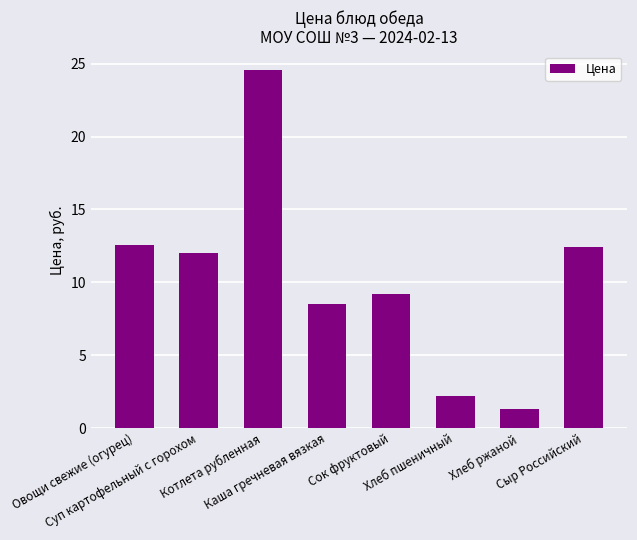

Does the chart contain any negative values?

No